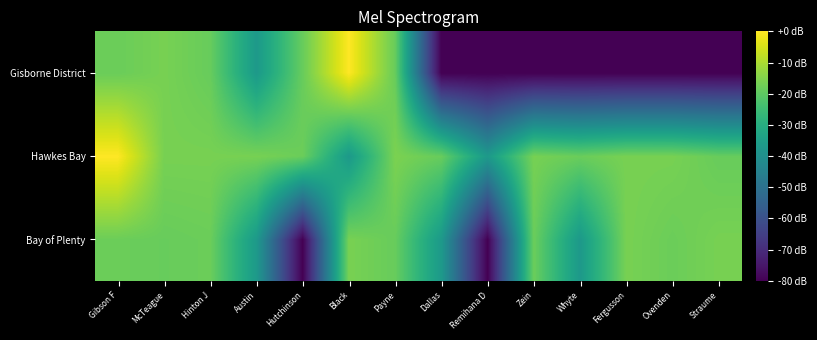

List the series in order of their overall mean, lowest first.

Gisborne District, Bay of Plenty, Hawkes Bay